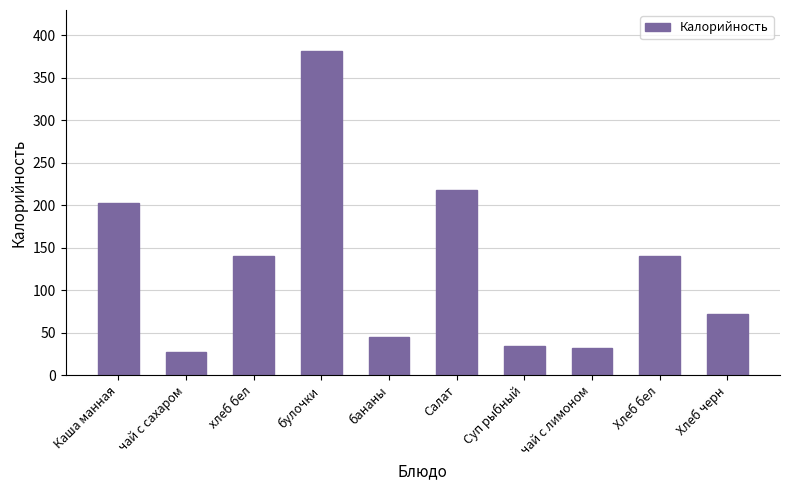

How many values are below 140?

5